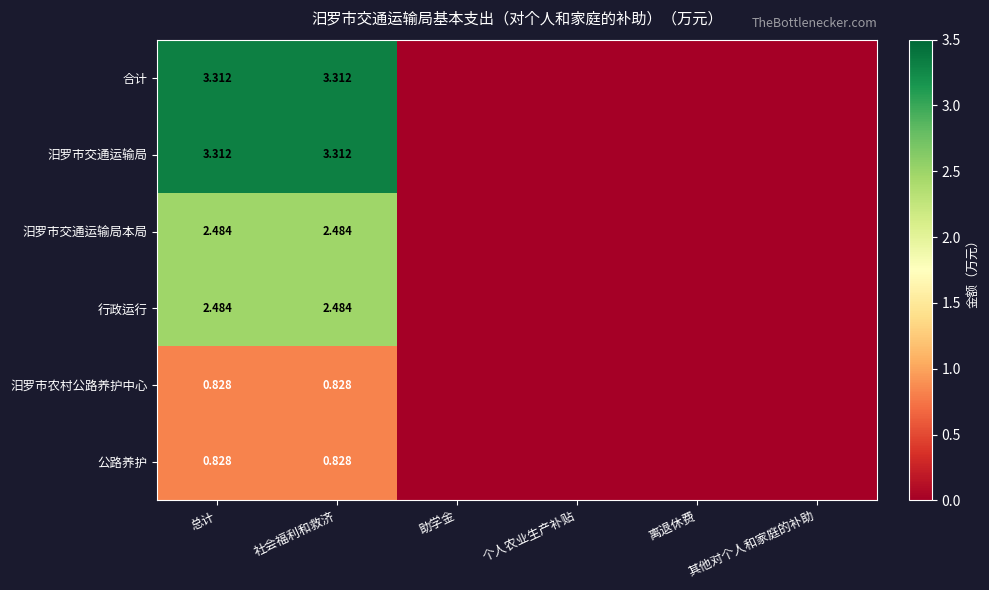

At which label is 合计 closest to 1?

助学金